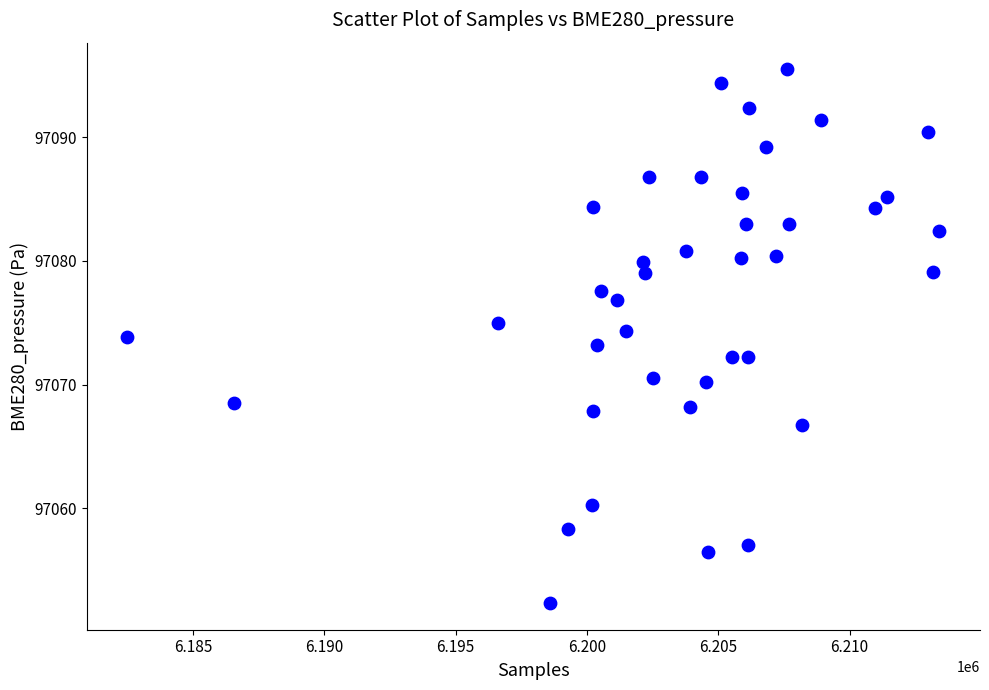

What is the range of X values (max minus min)?

30933.0